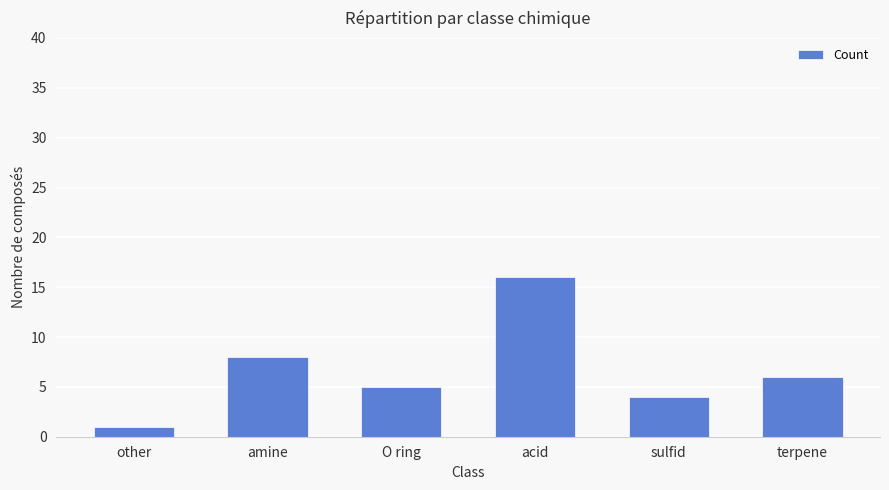

At which label does the data first exceed 6?

amine